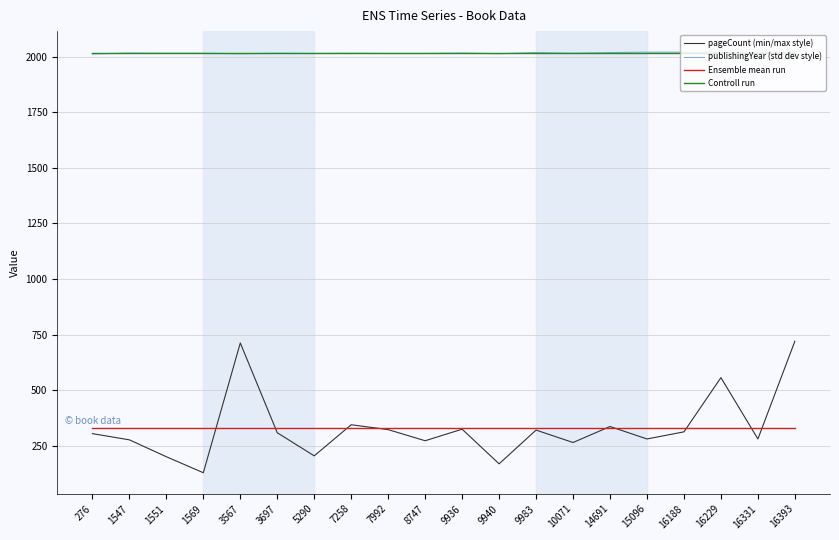

What is the greatest value displayed?

2021.0